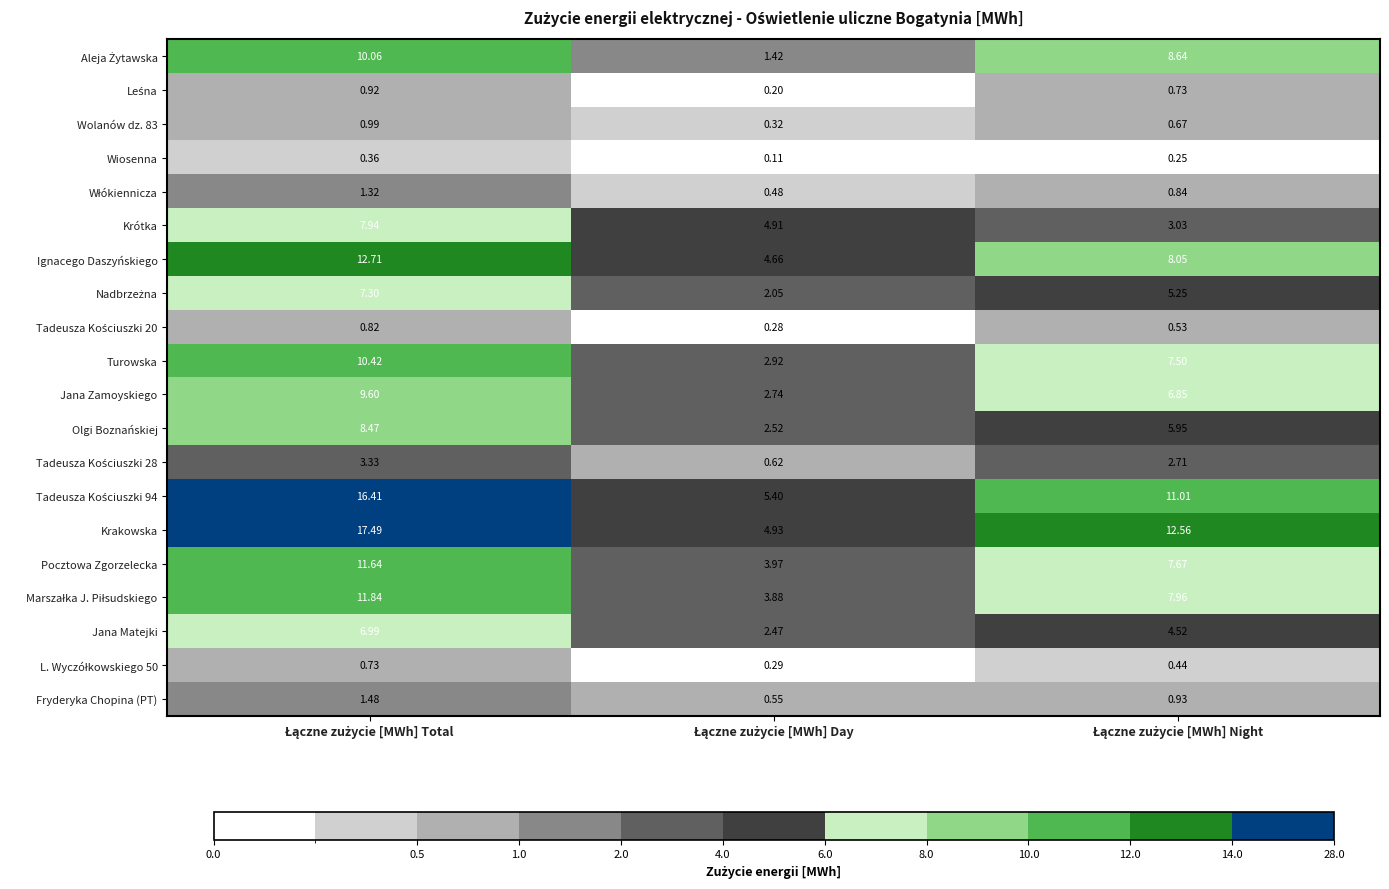

Which series has the largest total across all categories?

Krakowska